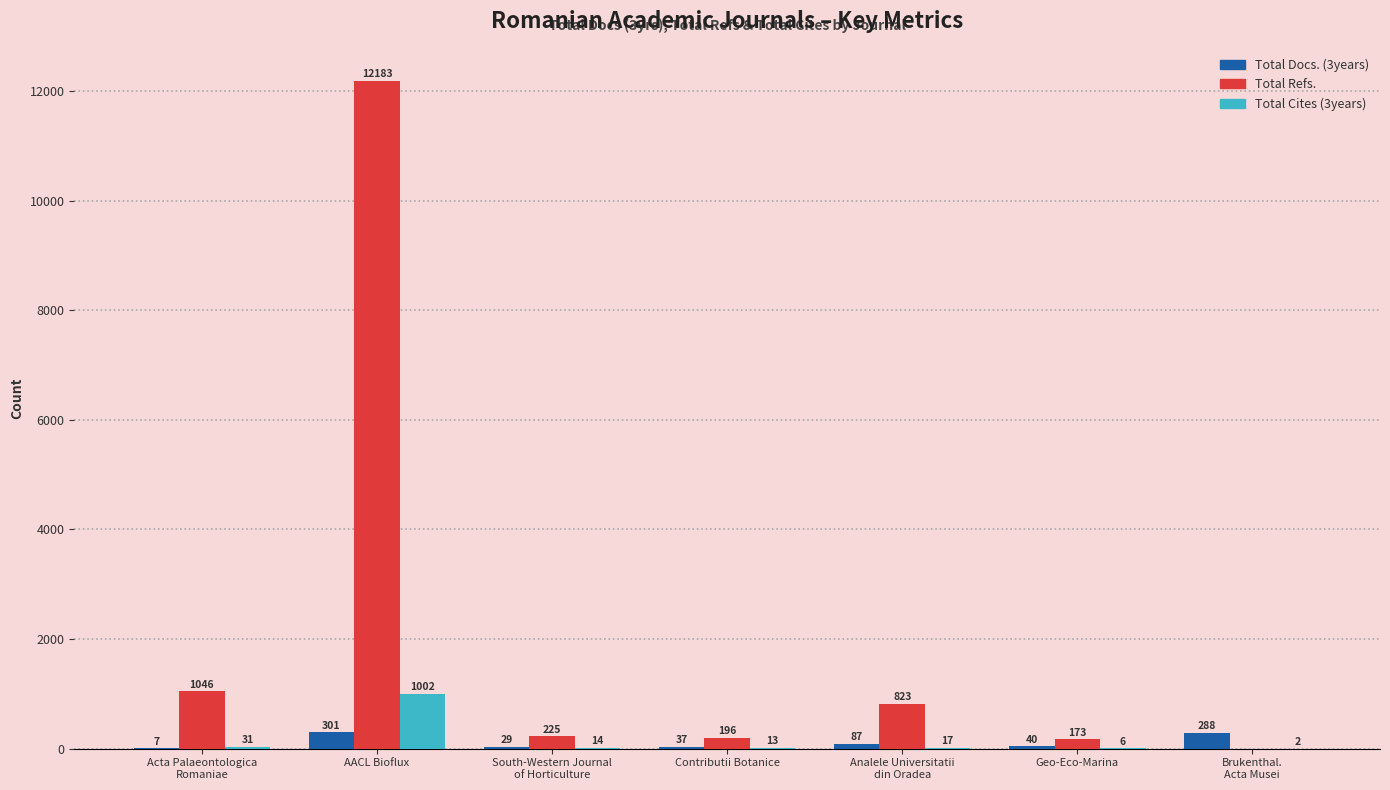

Where does the Total Cites (3years) series first go above 14?

Acta Palaeontologica
Romaniae